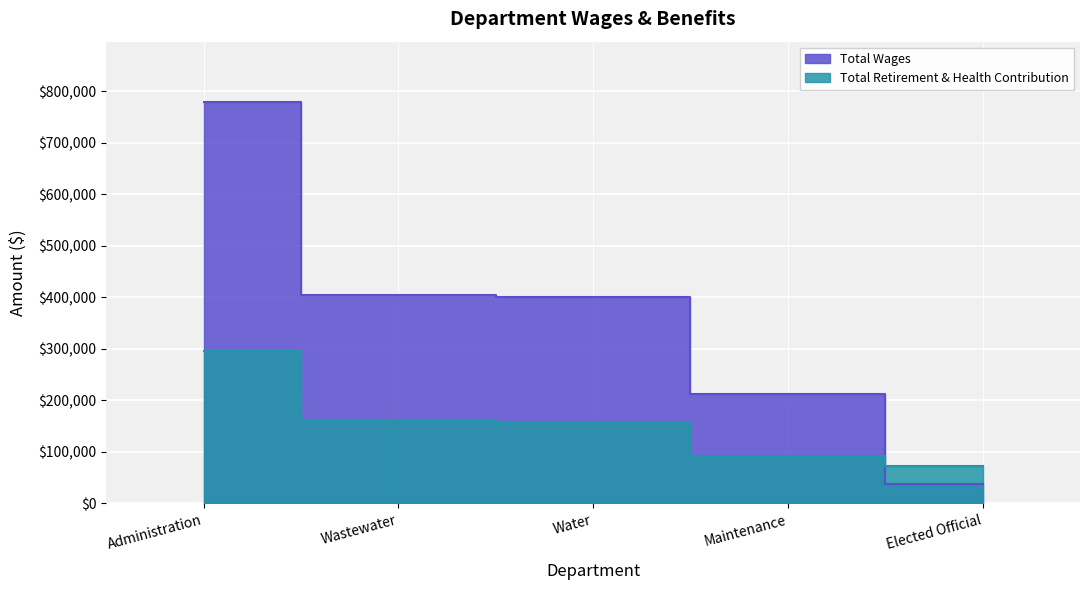

List the series in order of their overall mean, lowest first.

Total Retirement & Health Contribution, Total Wages